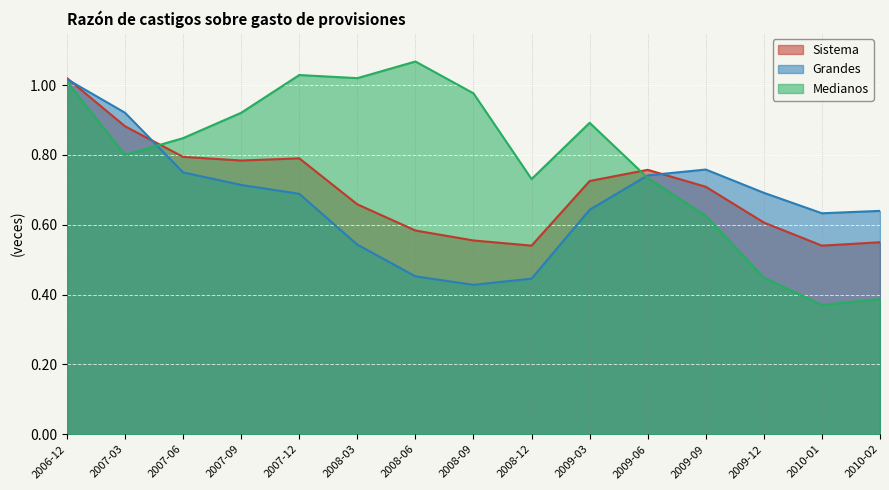

The value of Medianos at 2006-12 is 0.4. True or false?

False